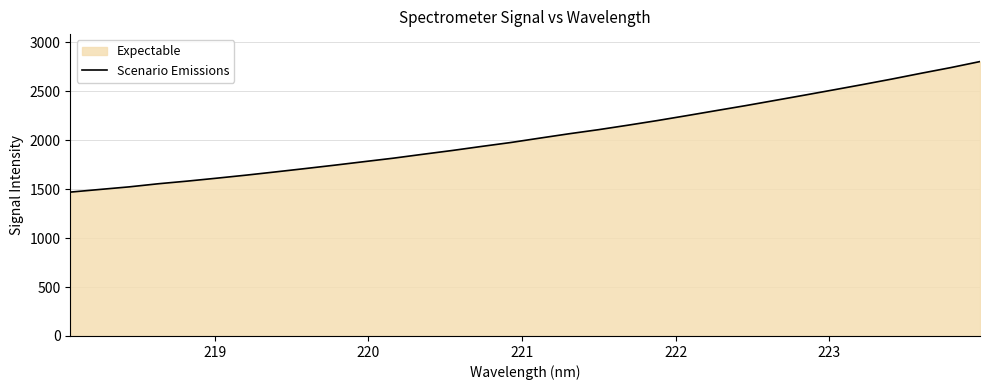

What is the greatest value displayed?

2803.9